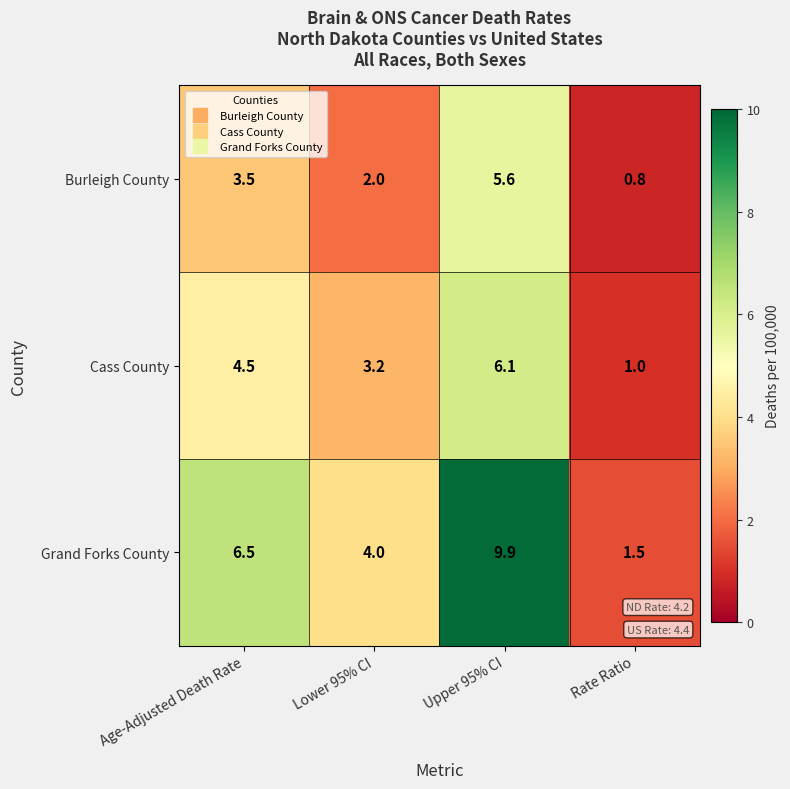

Where is Grand Forks County nearest to the value 5?

Lower 95% CI